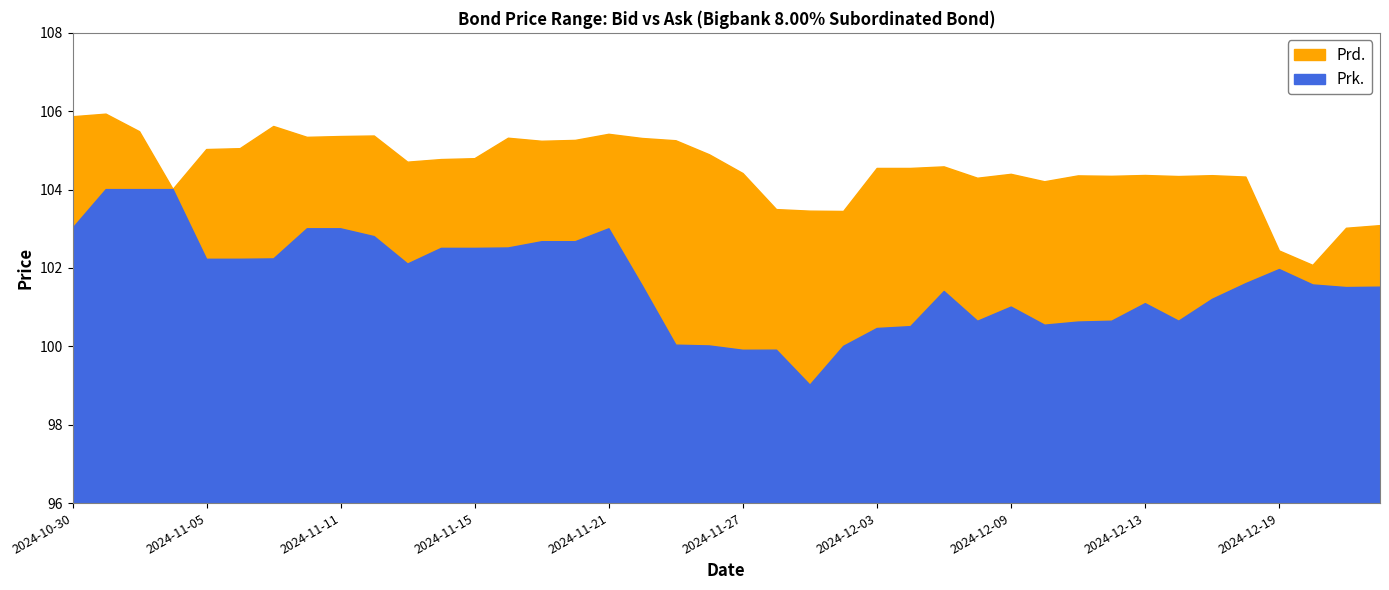

The Prd. series shows 152.6 at 2024-11-21. True or false?

False